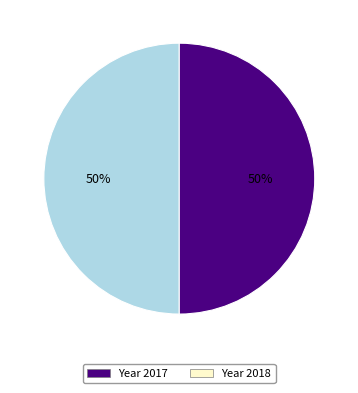

Approximately how many times larger is the value at Year 2018 compared to Year 2017?

1.0